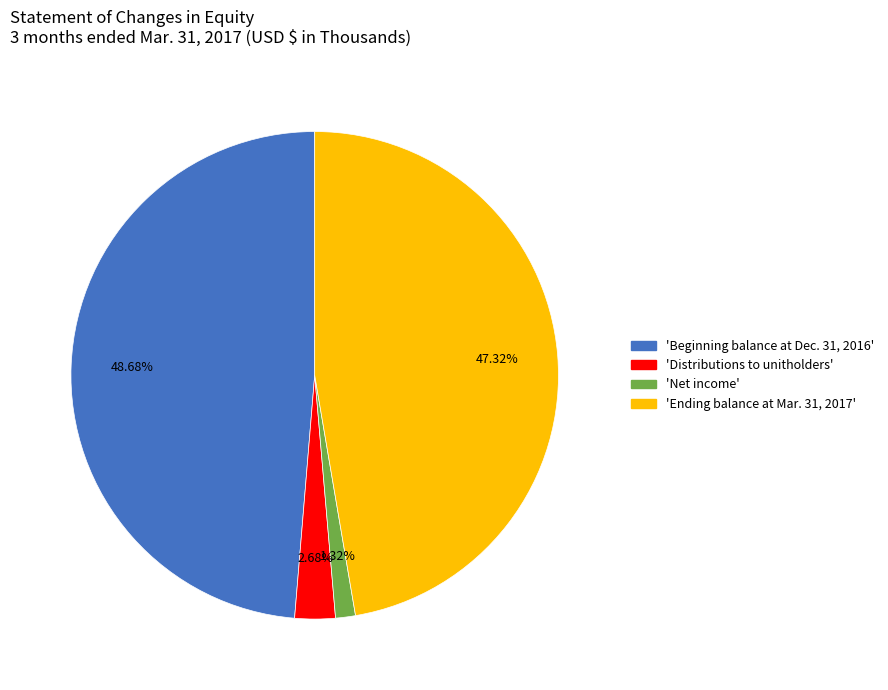

How many slices are in this pie chart?

4